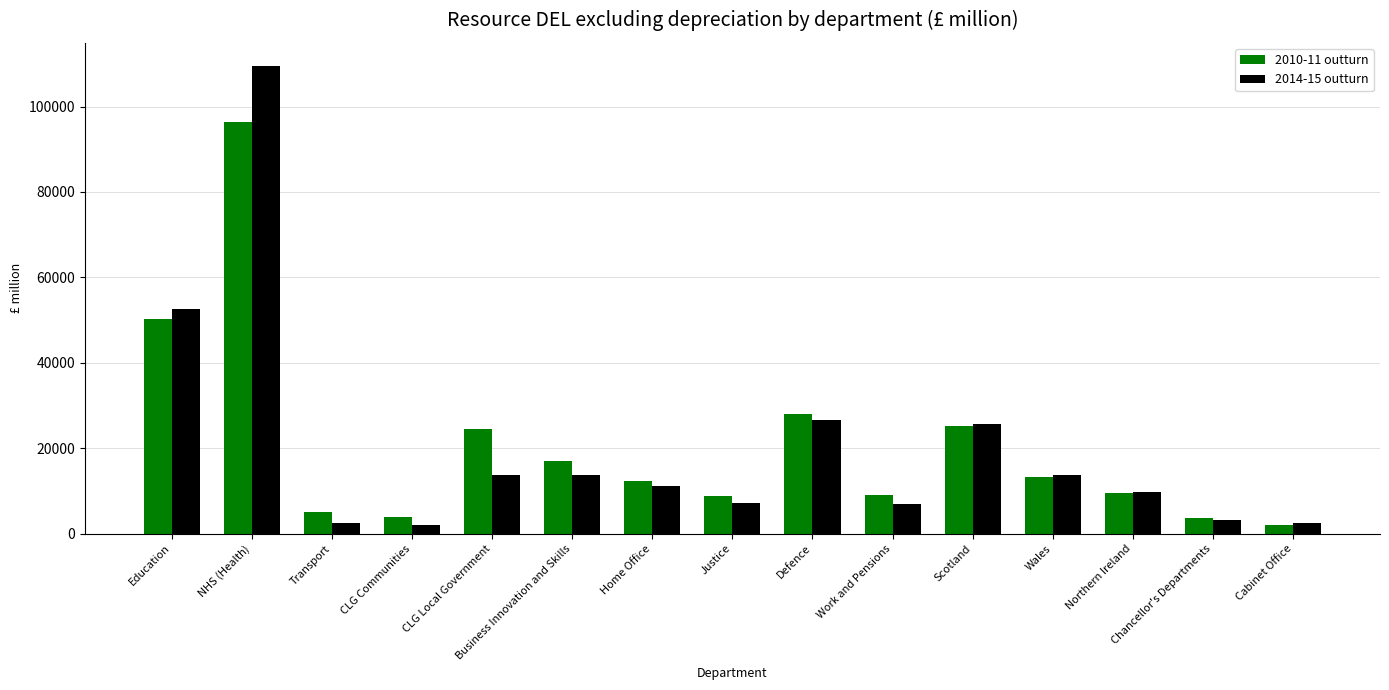

Is it true that 2014-15 outturn equals 13757 at Wales?

True